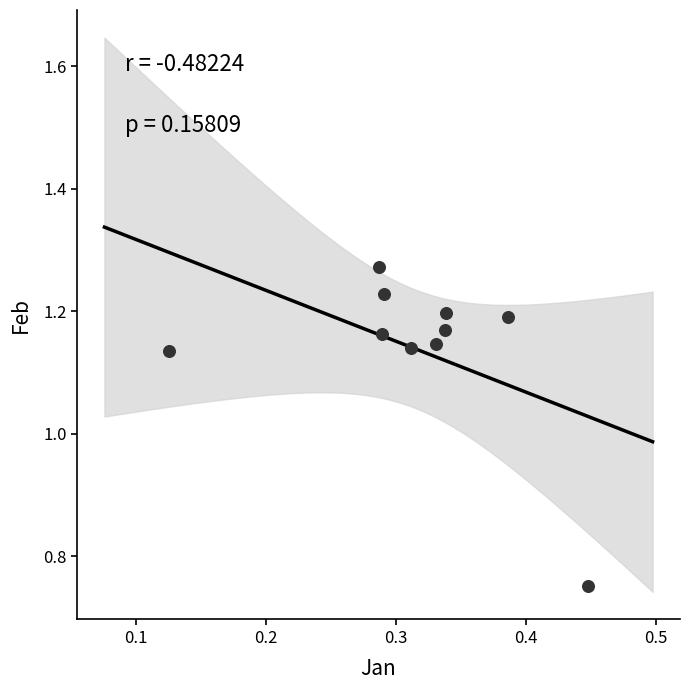

What is the average X value?

0.3